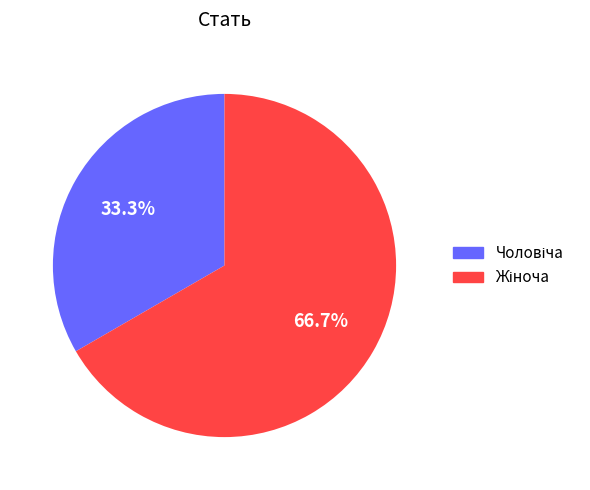

How many slices are in this pie chart?

2